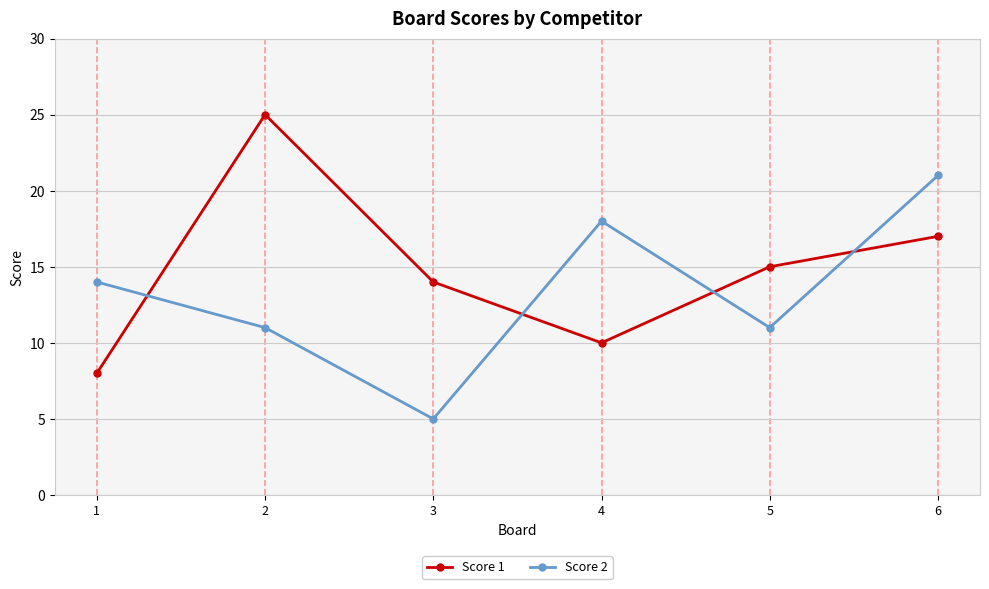

What value does the Score 1 series have at 4?

10